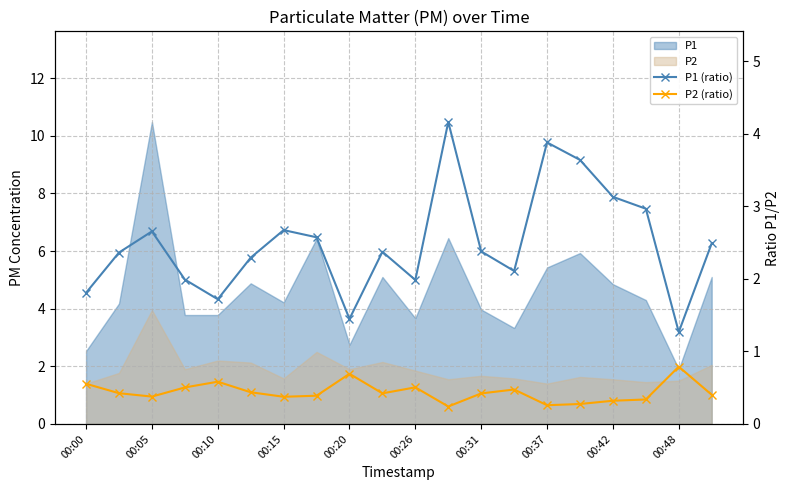

What is the maximum value for P2 (ratio)?

0.8